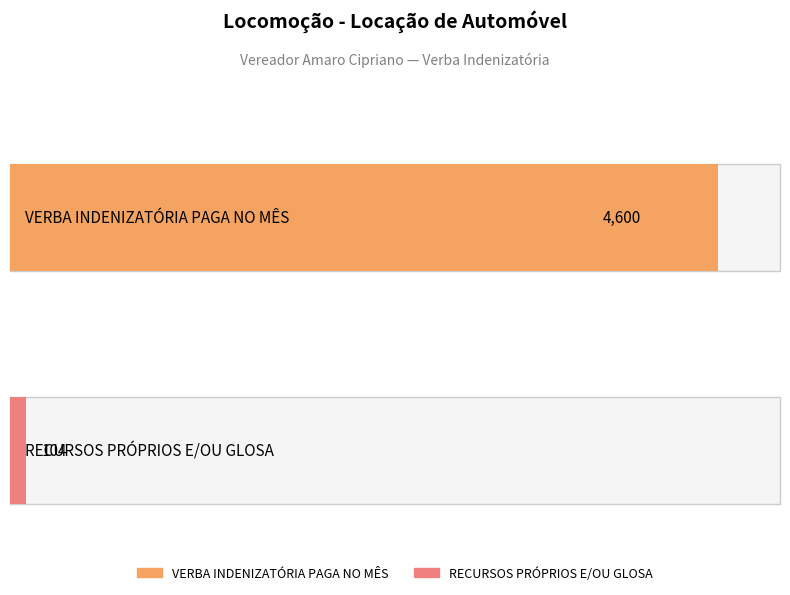

Rank the series by their average value, from lowest to highest.

RECURSOS PRÓPRIOS E/OU GLOSA, VERBA INDENIZATÓRIA PAGA NO MÊS